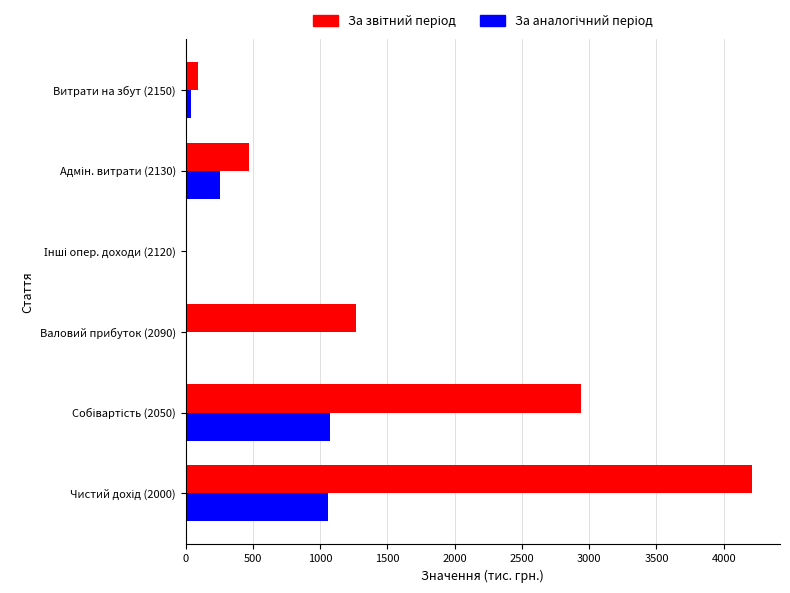

What is the sum of all За звітний період values?

8975